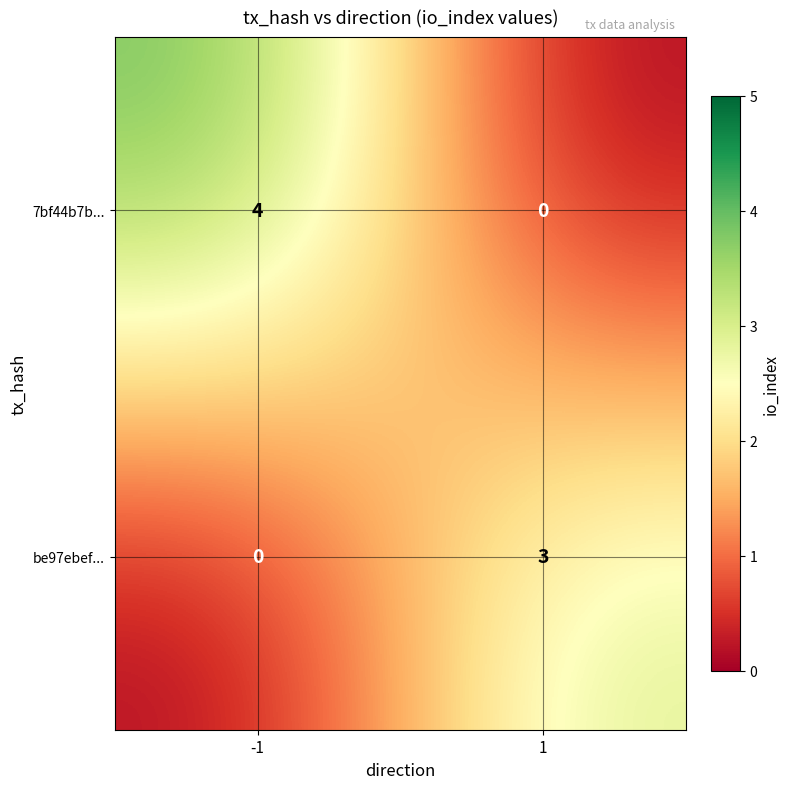

Is it true that 7bf44b7b... equals 0 at 1?

True